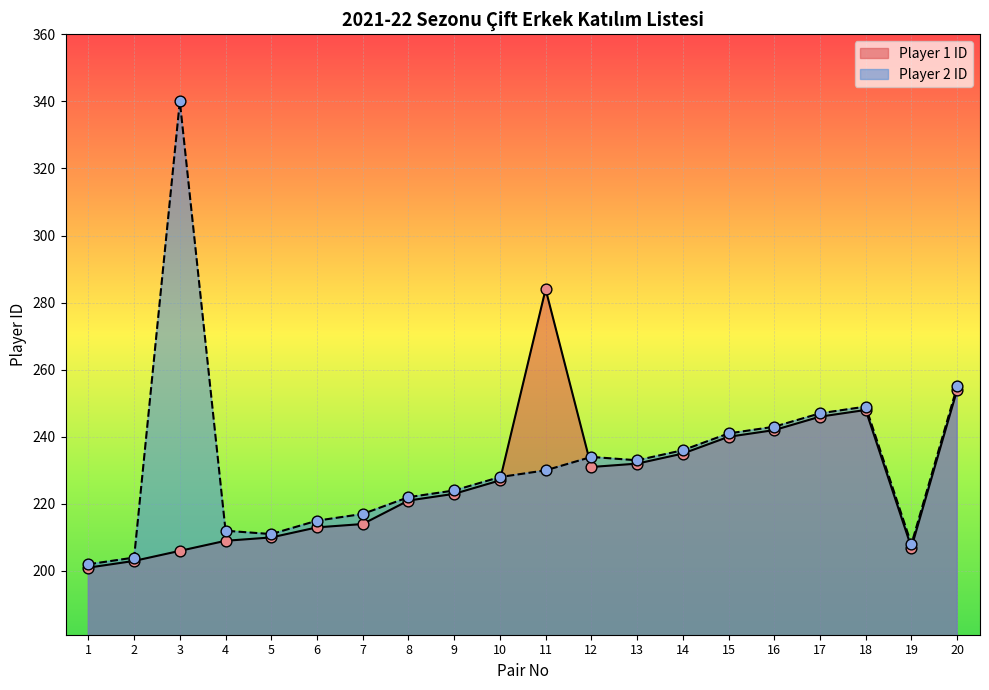

At which category is the sum across all series the highest?

3